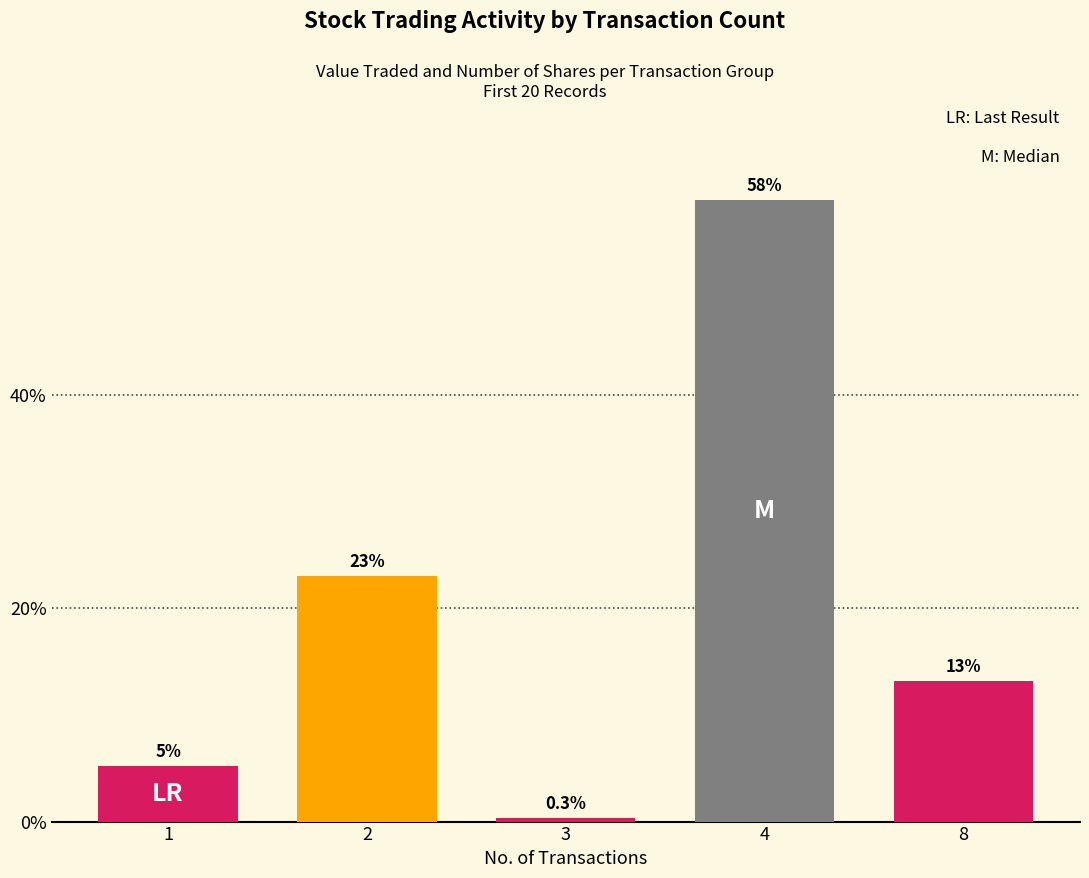

What is the change in value from 1 to 3?

-4.9